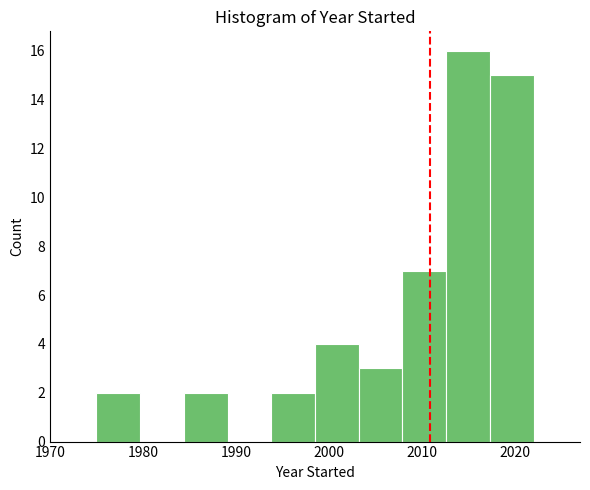

Reading left to right, list every bar in this chart as the range it spans on the x-axis followed by its height. Neither the bar edges nor the heights are printed on the chart, so give them approximately, as read against the axes.

1975.0 to 1979.7: 2
1979.7 to 1984.4: 0
1984.4 to 1989.1: 2
1989.1 to 1993.8: 0
1993.8 to 1998.5: 2
1998.5 to 2003.2: 4
2003.2 to 2007.9: 3
2007.9 to 2012.6: 7
2012.6 to 2017.3: 16
2017.3 to 2022.0: 15